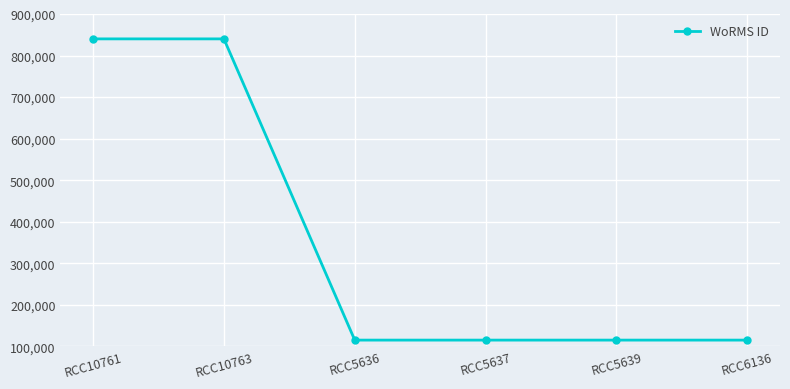

What is the value of the 2nd point from the left?

840109